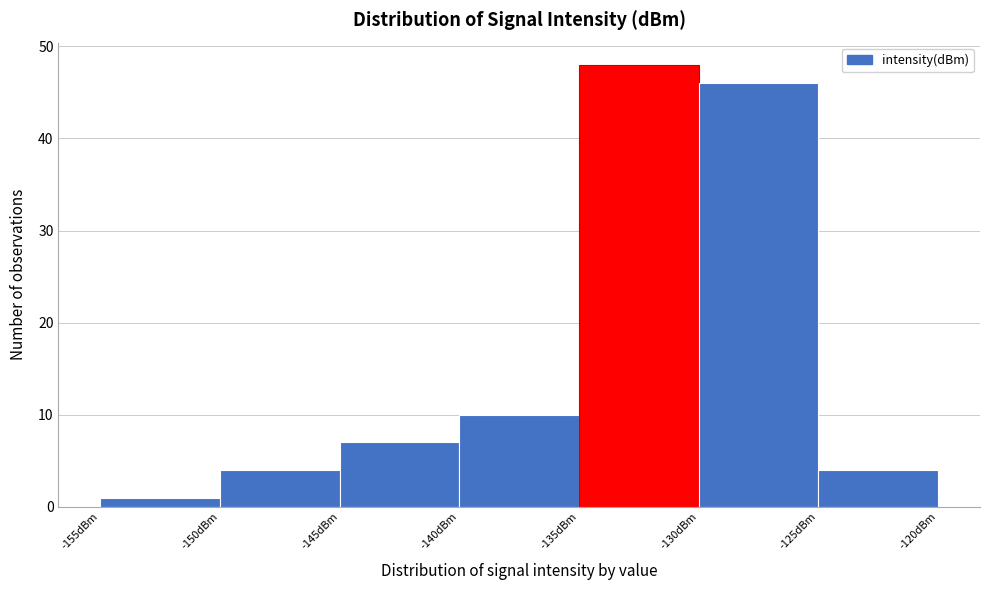

Which range on the x-axis has the tallest bar?

-135 to -130